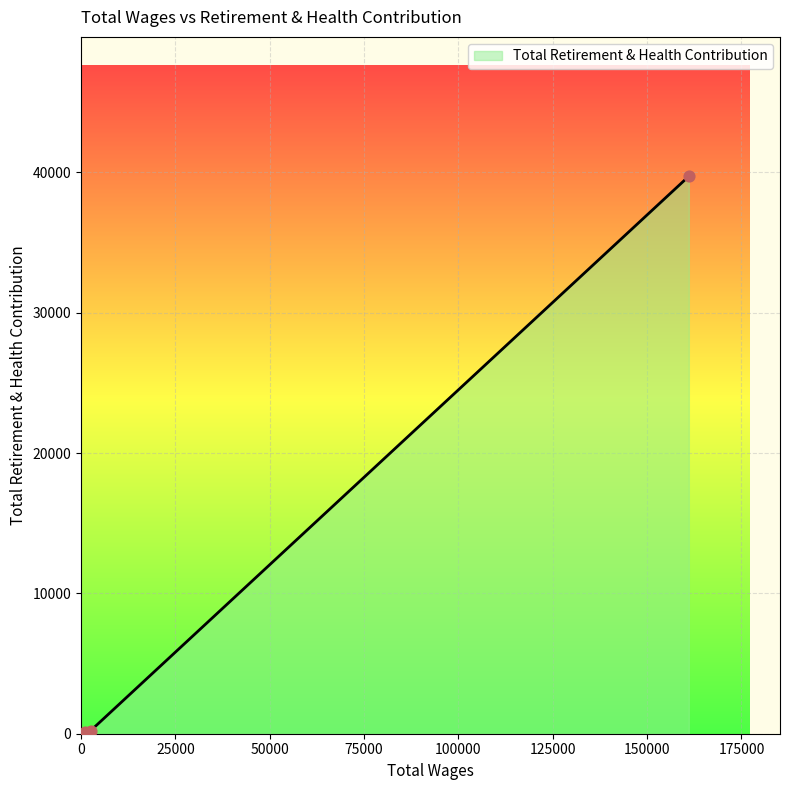

What is the difference between the maximum and second lowest values?

39504